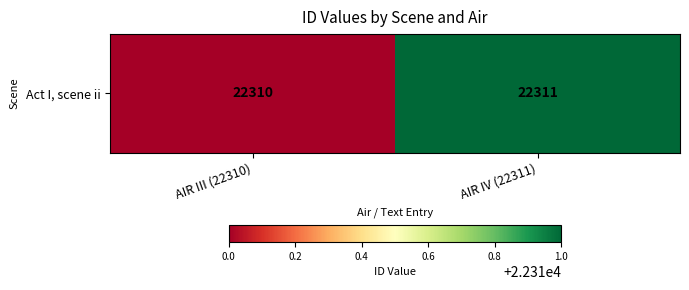

What is the smallest value displayed?

22310